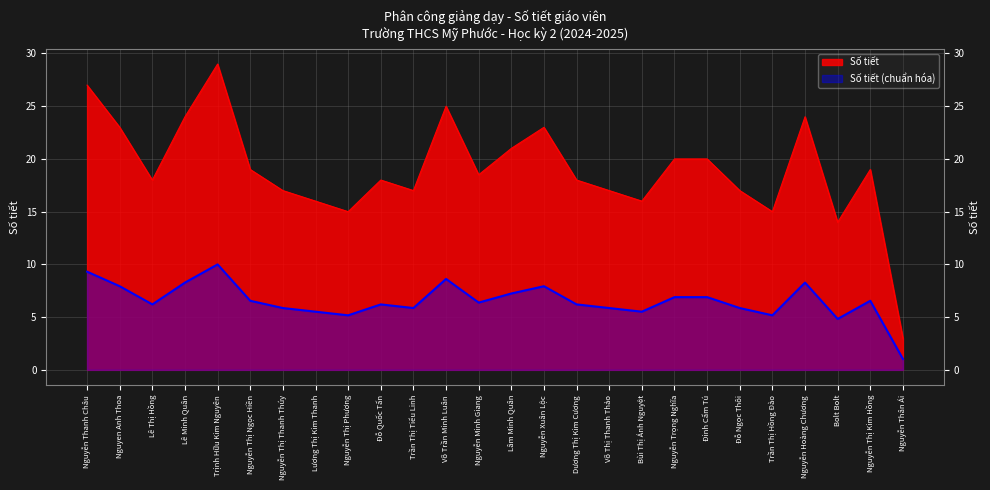

What is the difference between the values at Nguyen Anh Thoa and Bolt Bolt?

9.0